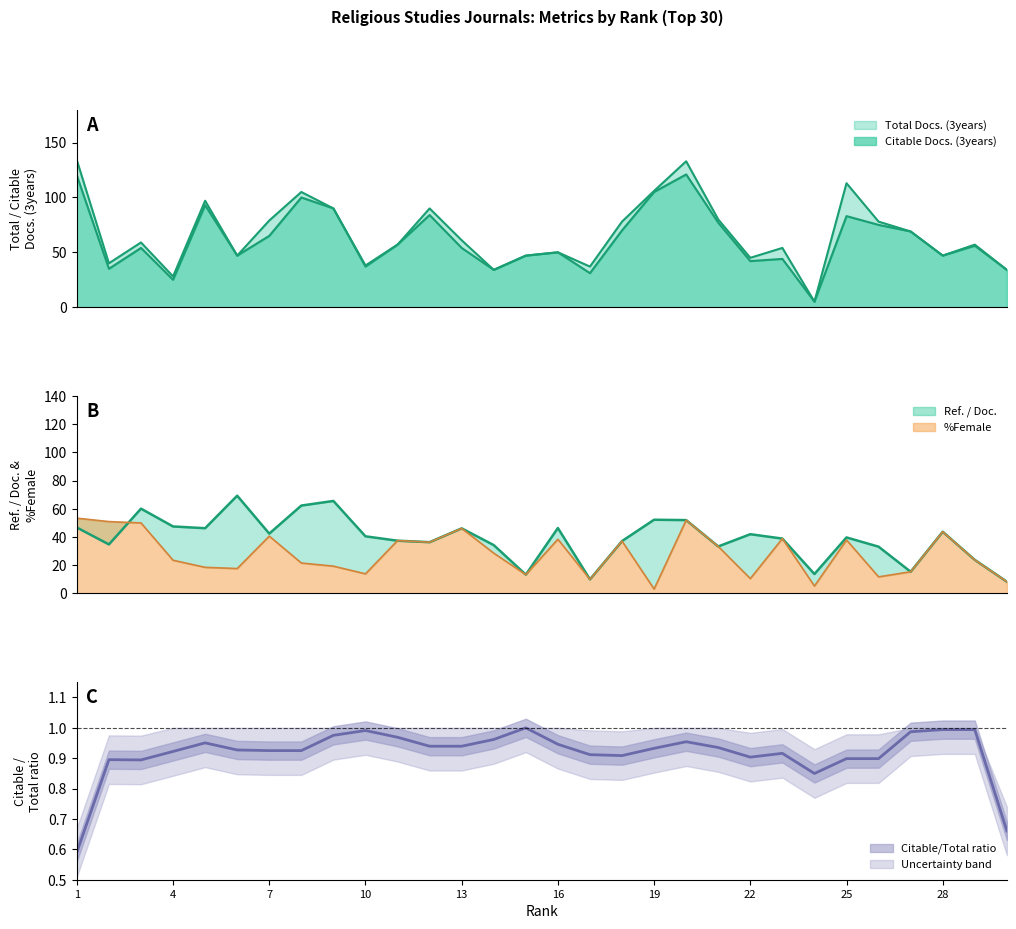

Does the chart have visible grid lines?

No